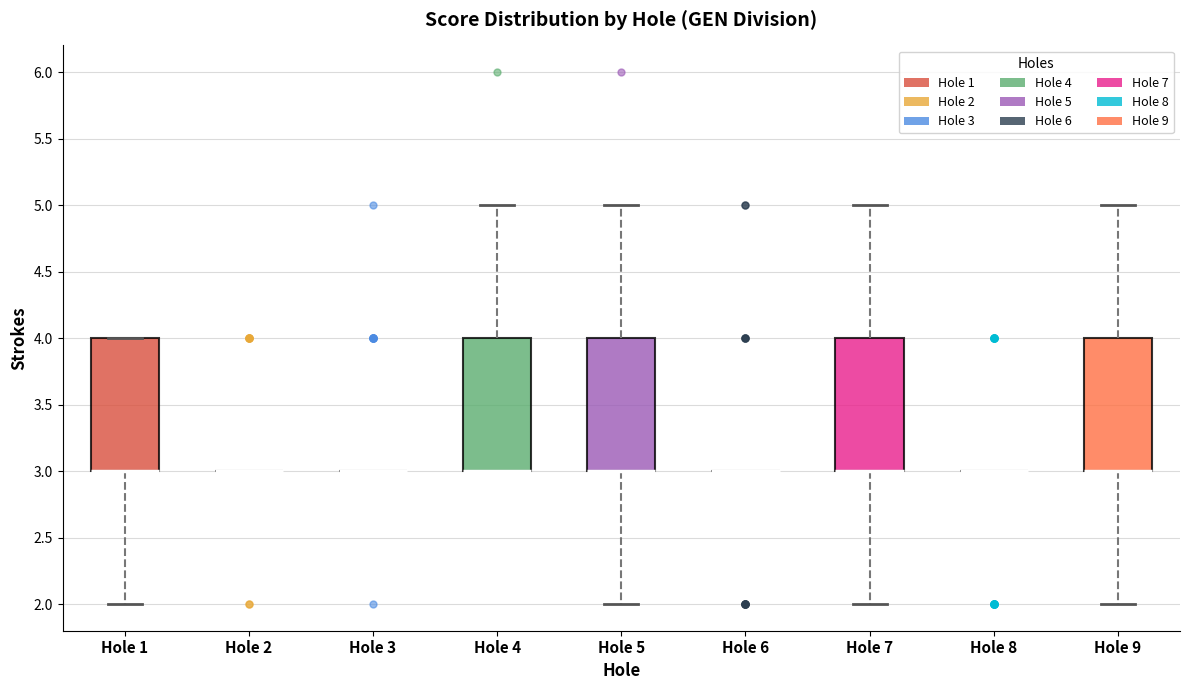

Reading left to right, transcribe this box plot: for each box, give where its median line is, the range the box spans, and where its two whiskers end, as read against the y-axis. The values are not printed on the chart, so give them approximately, as read against the axis.

Hole 1: median 3 (drawn on the box's lower edge), box 3 to 4, whiskers 2 to 4
Hole 2: box collapsed to a line at 3, whiskers 3 to 3
Hole 3: box collapsed to a line at 3, whiskers 3 to 3
Hole 4: median 3 (drawn on the box's lower edge), box 3 to 4, whiskers 3 to 5
Hole 5: median 3 (drawn on the box's lower edge), box 3 to 4, whiskers 2 to 5
Hole 6: box collapsed to a line at 3, whiskers 3 to 3
Hole 7: median 3 (drawn on the box's lower edge), box 3 to 4, whiskers 2 to 5
Hole 8: box collapsed to a line at 3, whiskers 3 to 3
Hole 9: median 3 (drawn on the box's lower edge), box 3 to 4, whiskers 2 to 5